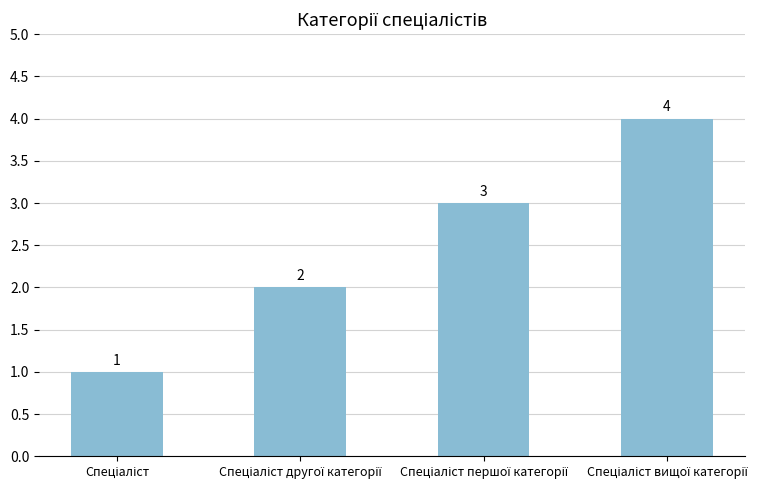

How many values are between 2 and 4?

3